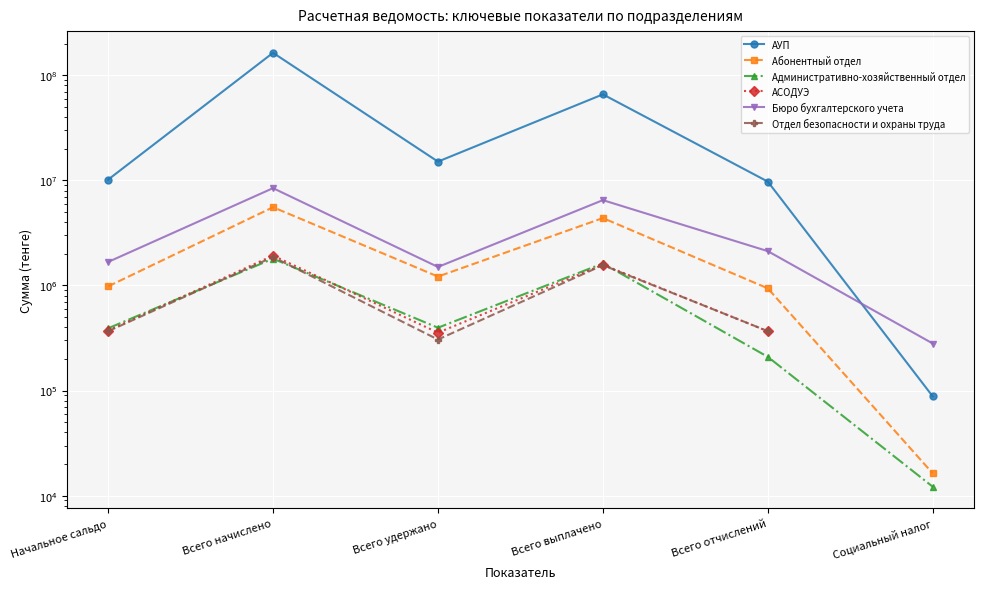

How many data points in АУП are above 15088807?

3